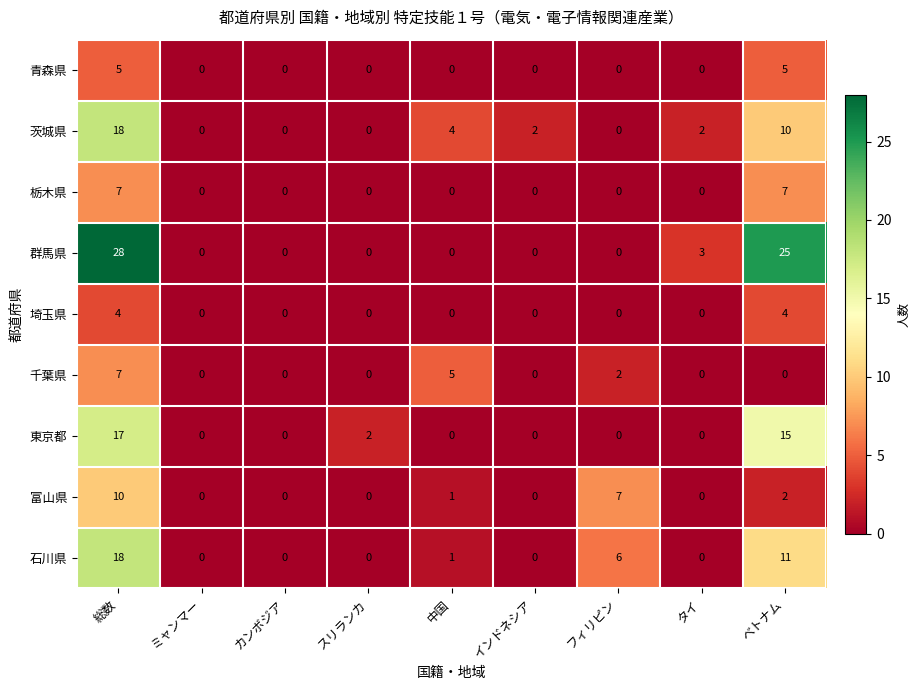

What is the difference between the maximum and second lowest values in the 埼玉県 series?

4